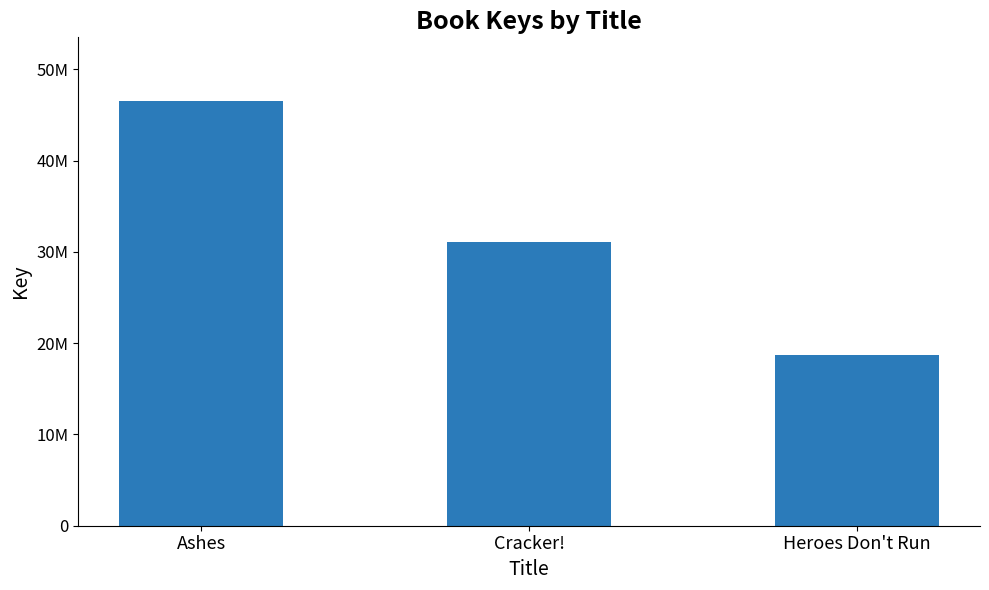

Rank the categories by value from lowest to highest.

Heroes Don't Run, Cracker!, Ashes